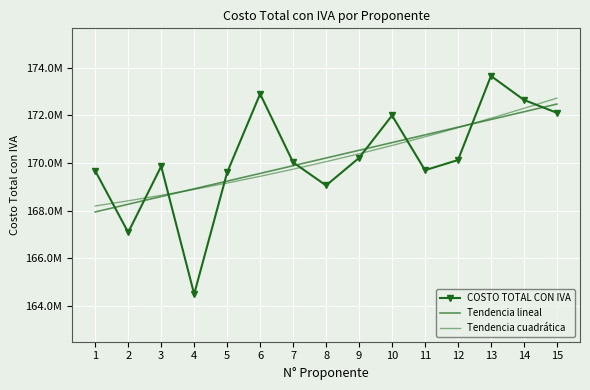

True or false: COSTO TOTAL CON IVA and Tendencia lineal intersect in this chart.

True